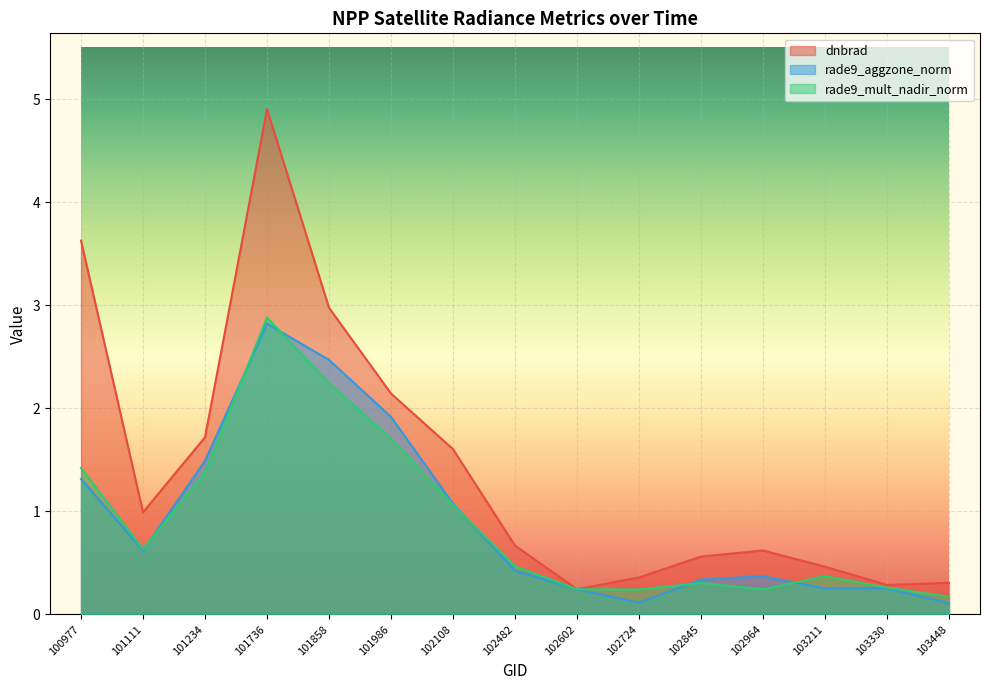

What is the maximum value shown in the chart?

4.9